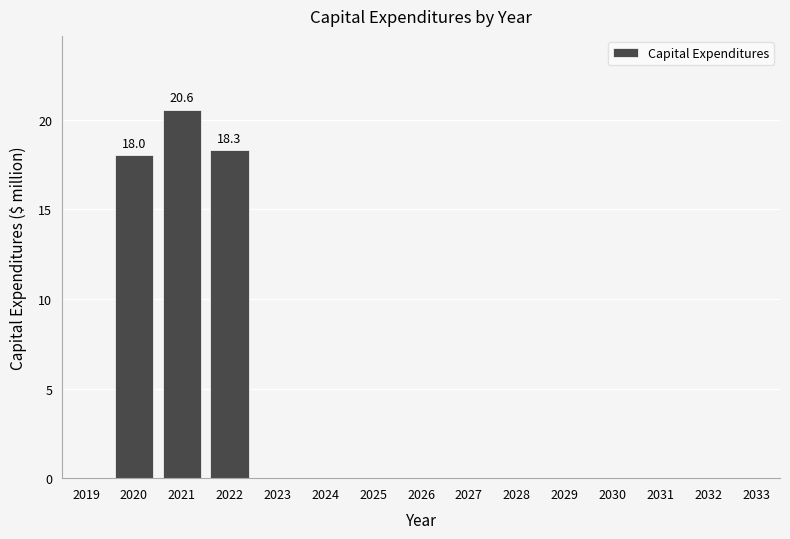

Reading right to left, extract all data points from this chart.

2033=0.0	2032=0.0	2031=0.0	2030=0.0	2029=0.0	2028=0.0	2027=0.0	2026=0.0	2025=0.0	2024=0.0	2023=0.0	2022=18.3	2021=20.6	2020=18.0	2019=0.0